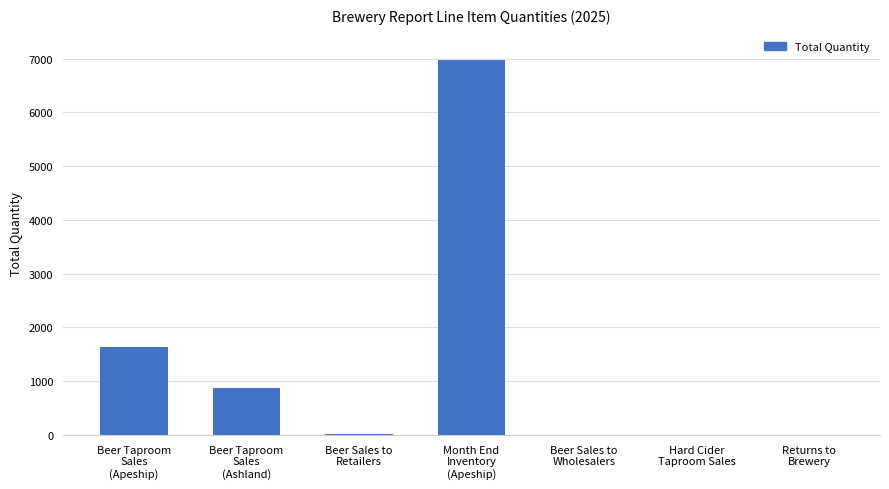

Which category has the highest value across all series?

Month End
Inventory
(Apeship)